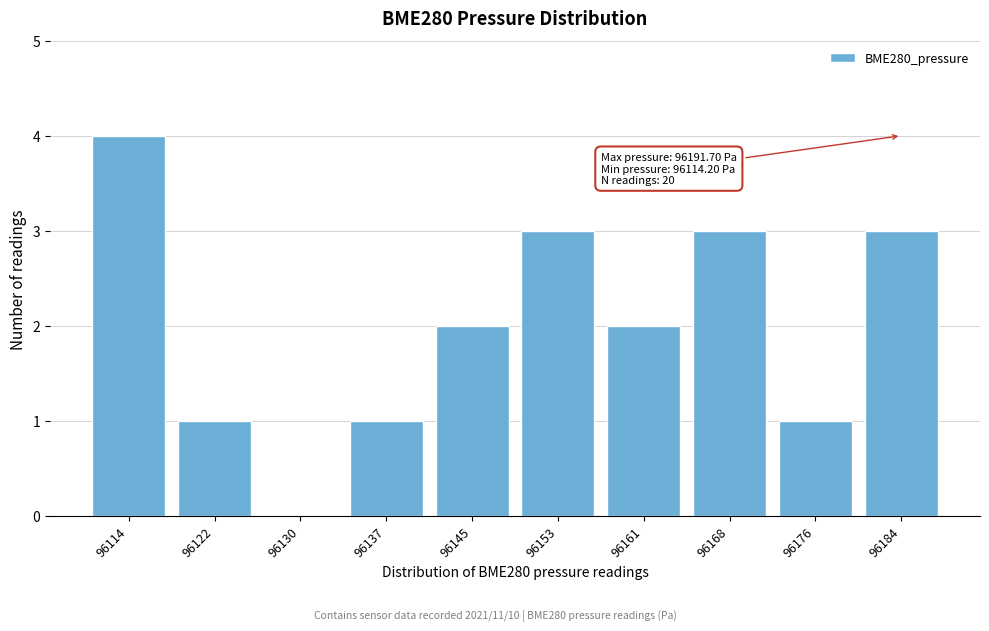

Reading left to right, extract all data points from this chart.

96114=4	96122=1	96130=0	96137=1	96145=2	96153=3	96161=2	96168=3	96176=1	96184=3